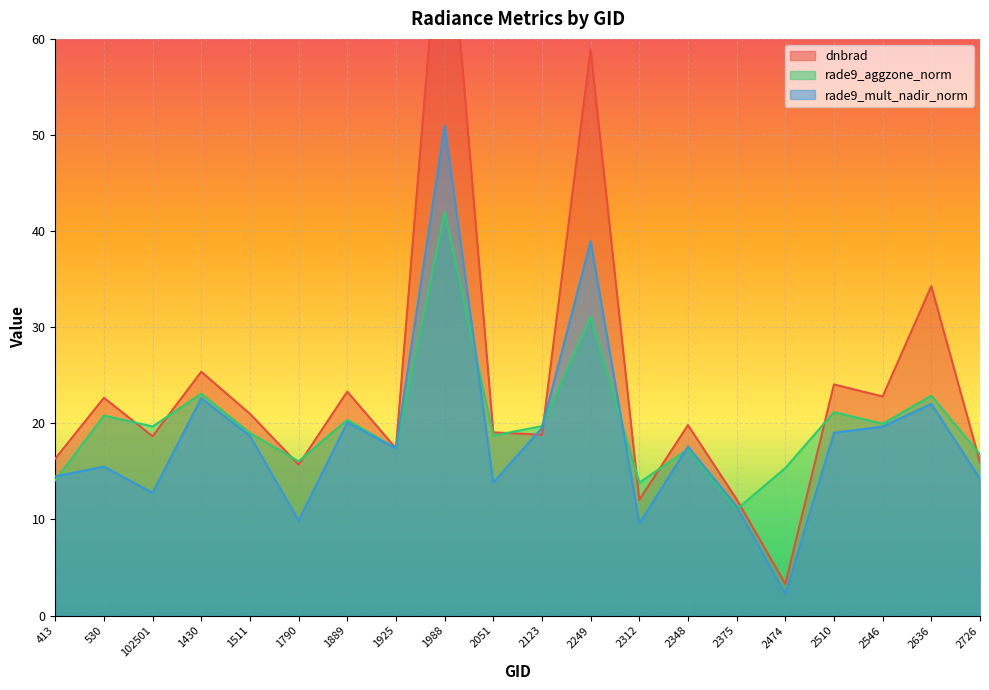

What is the highest value of the rade9_mult_nadir_norm series?

51.0